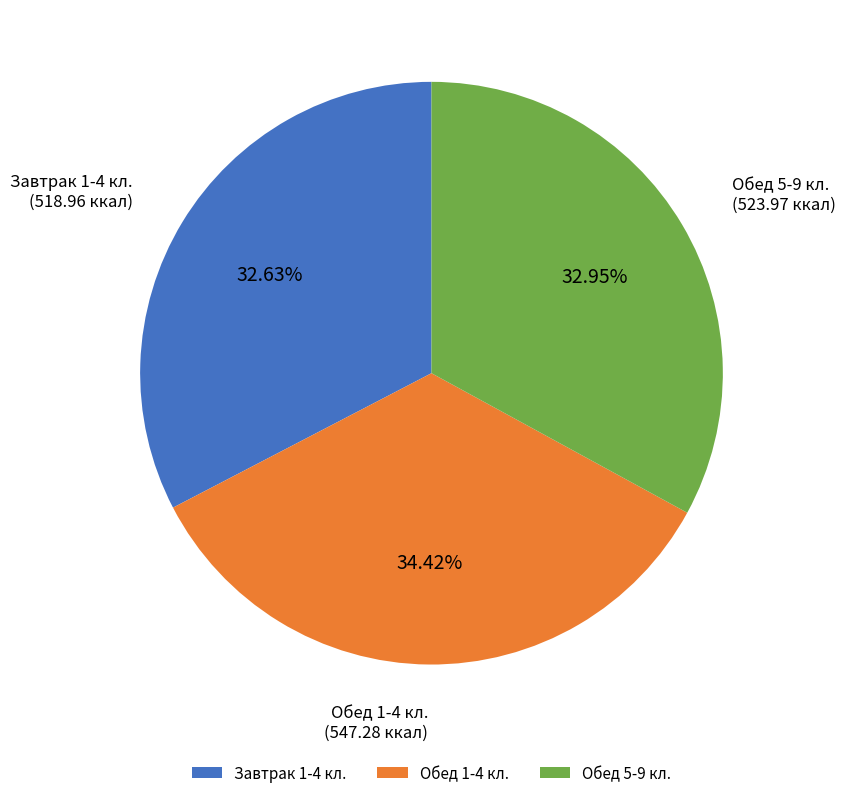

Is the sum of Обед 1-4 кл. and Обед 5-9 кл. greater than half?

Yes